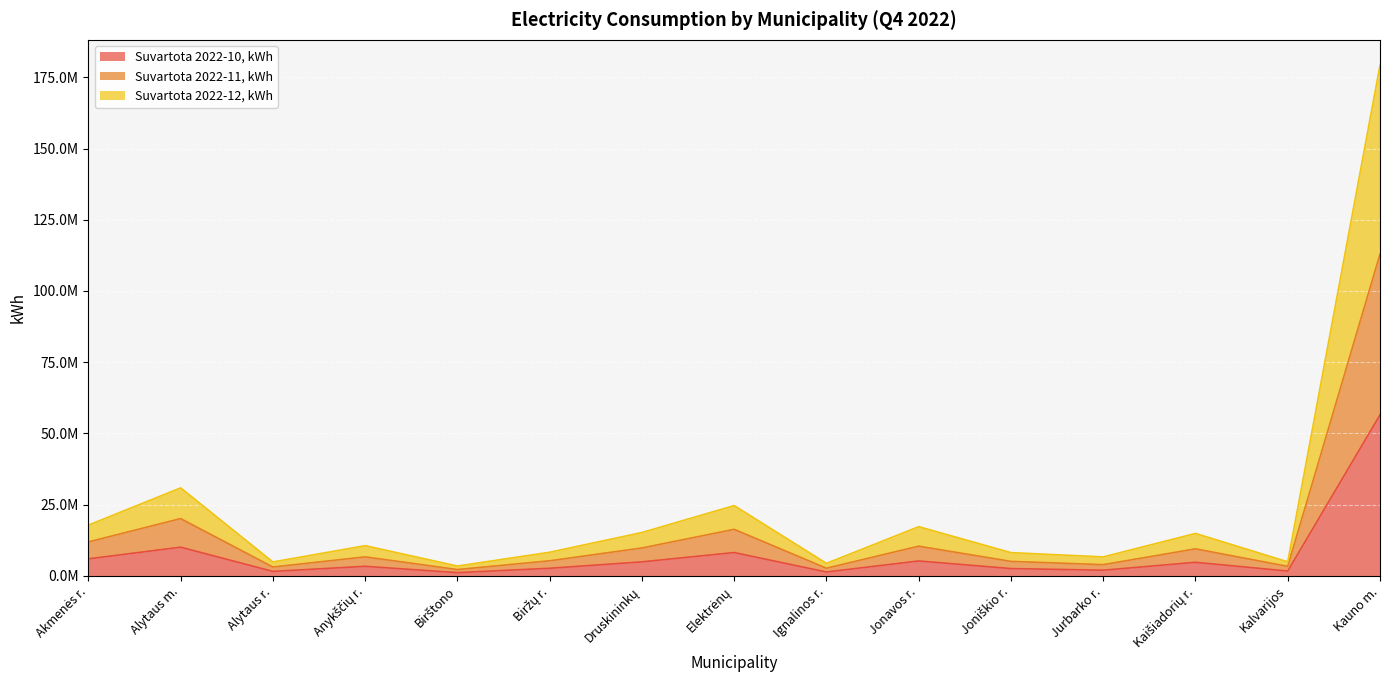

True or false: Suvartota 2022-12, kWh and Suvartota 2022-10, kWh cross at least once.

False